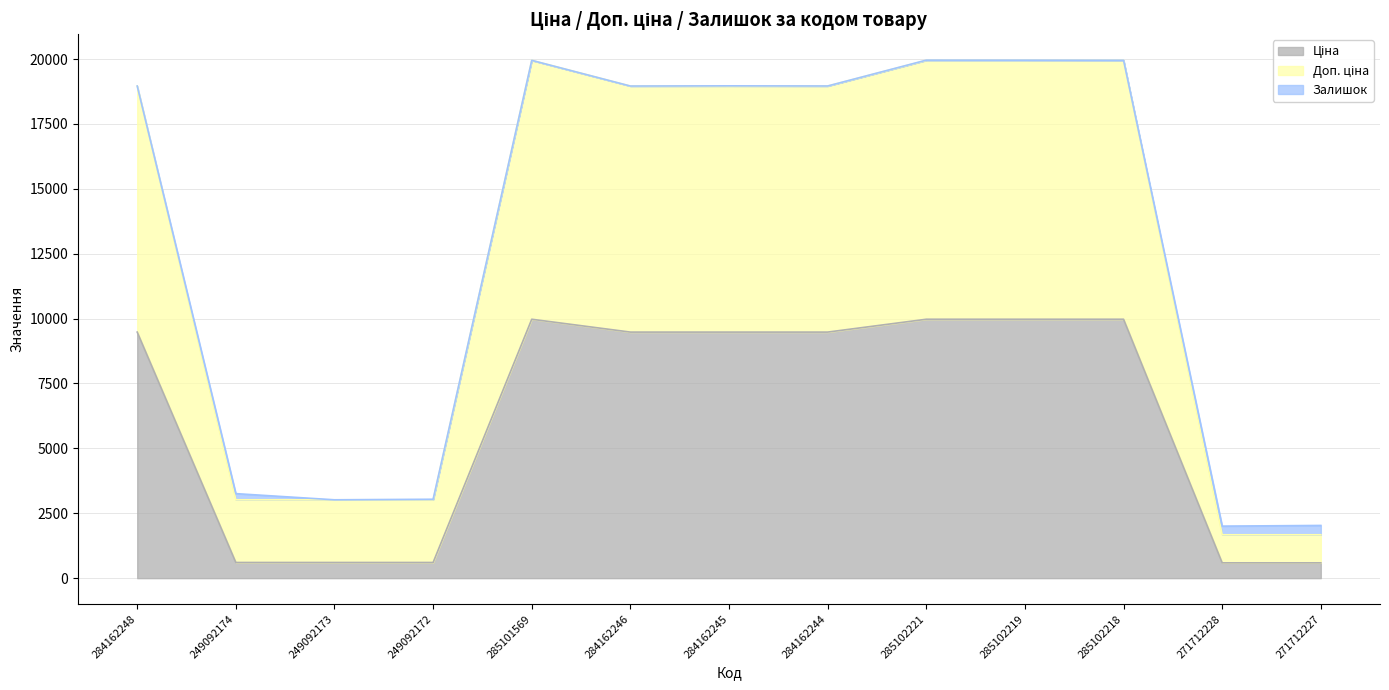

What is the total value across all series at 284162248?

18960.1